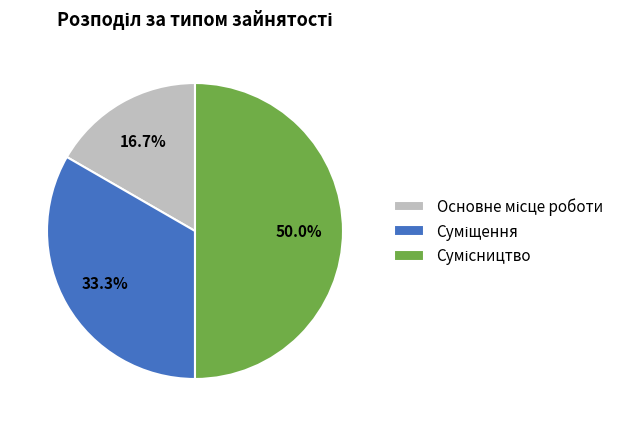

Combined, what portion of the pie is Основне місце роботи and Сумісництво?

66.7%